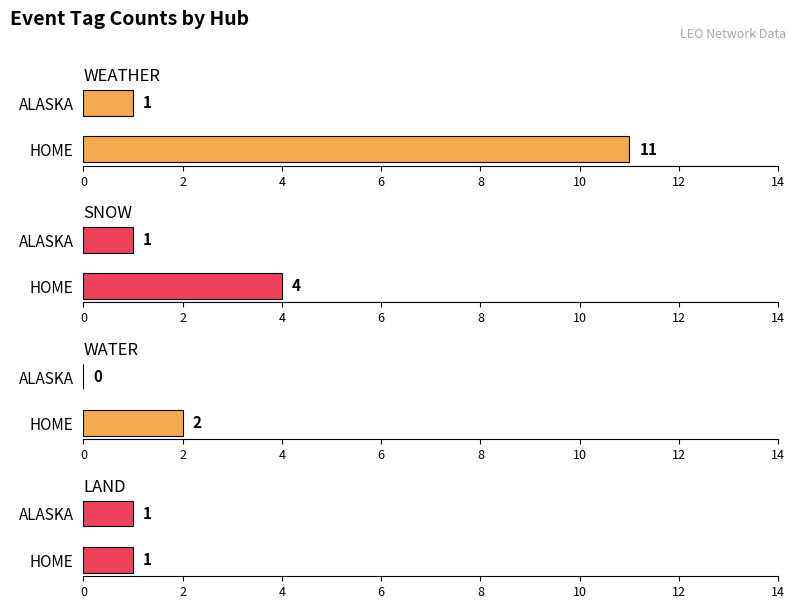

Does the chart contain any negative values?

No